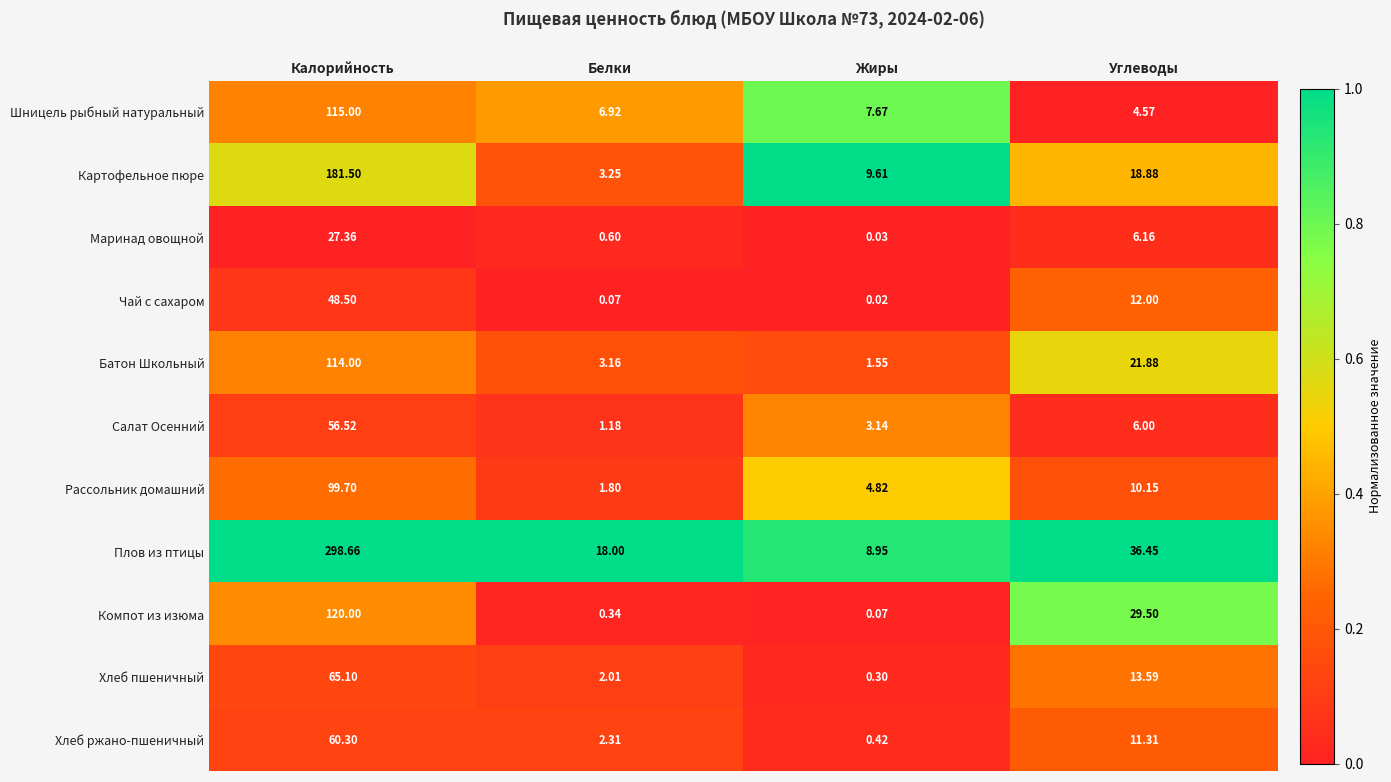

At which label does Компот из изюма reach its peak?

Калорийность